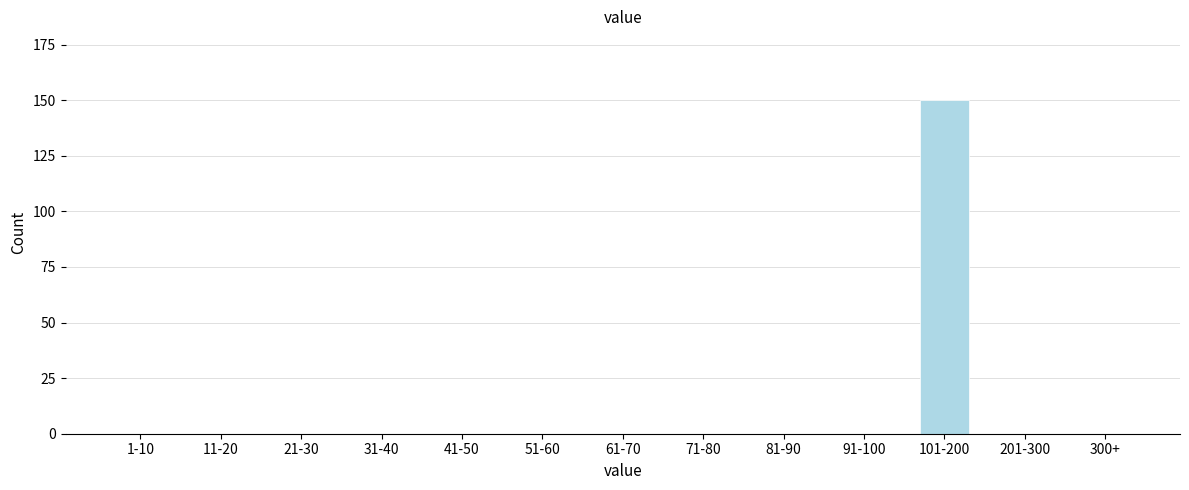

Reading left to right, what are all the values shown in this chart?

1-10=0	11-20=0	21-30=0	31-40=0	41-50=0	51-60=0	61-70=0	71-80=0	81-90=0	91-100=0	101-200=150	201-300=0	300+=0